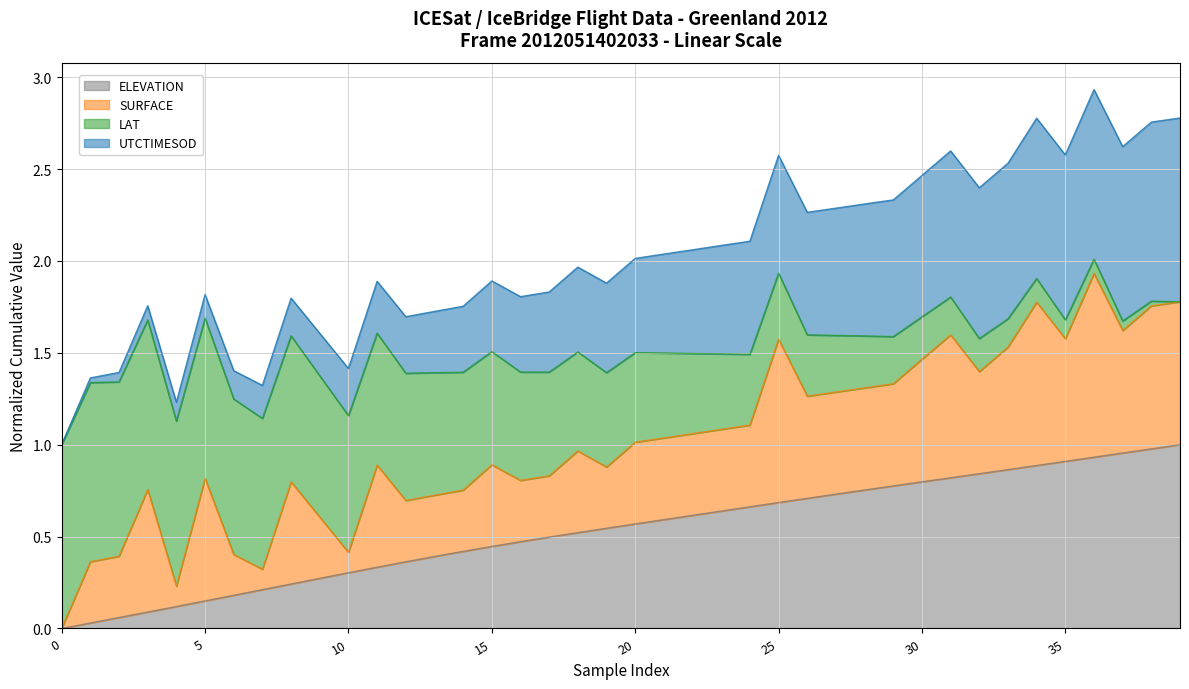

How many data points does each series have?

40